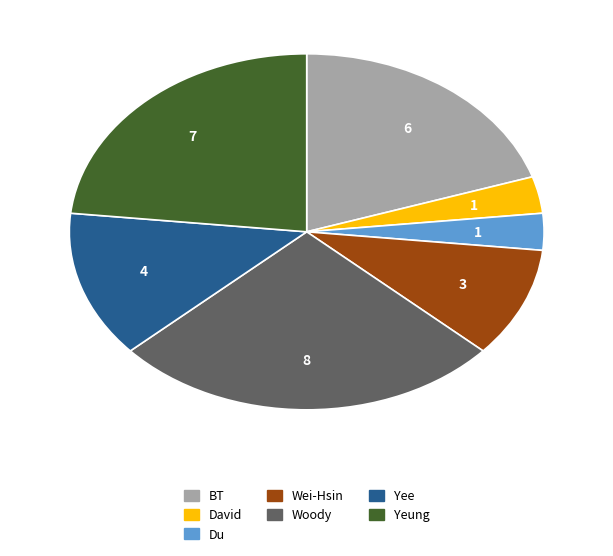

Is there a majority slice in this chart?

No